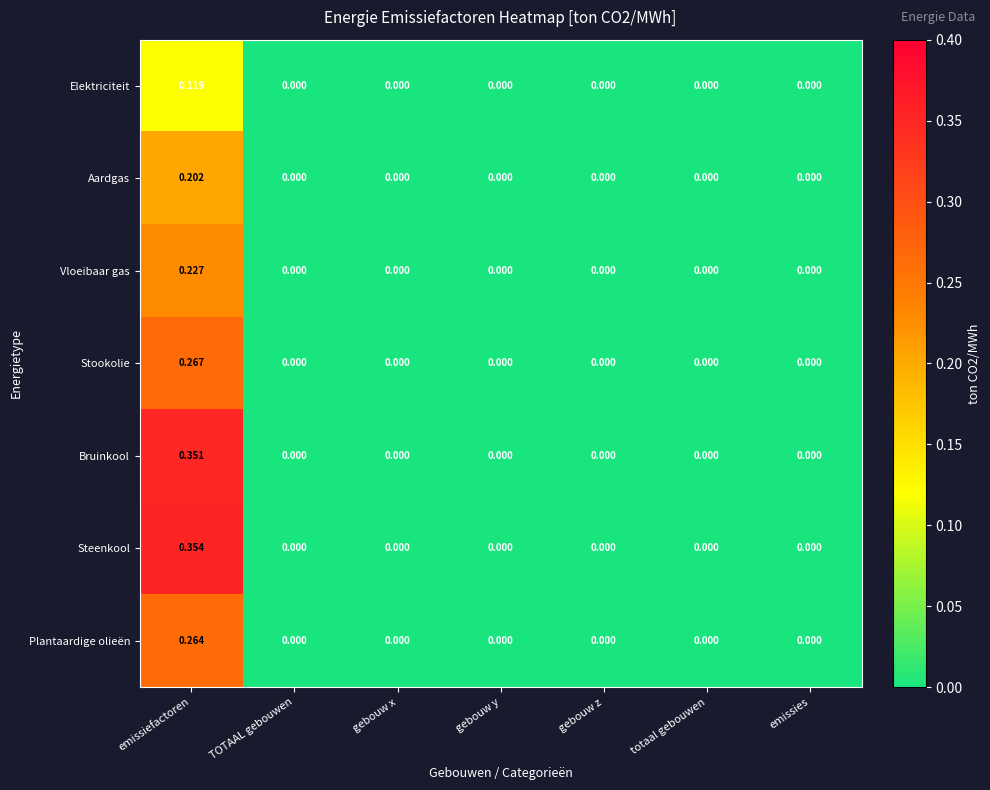

Which series has the widest spread of values?

Steenkool